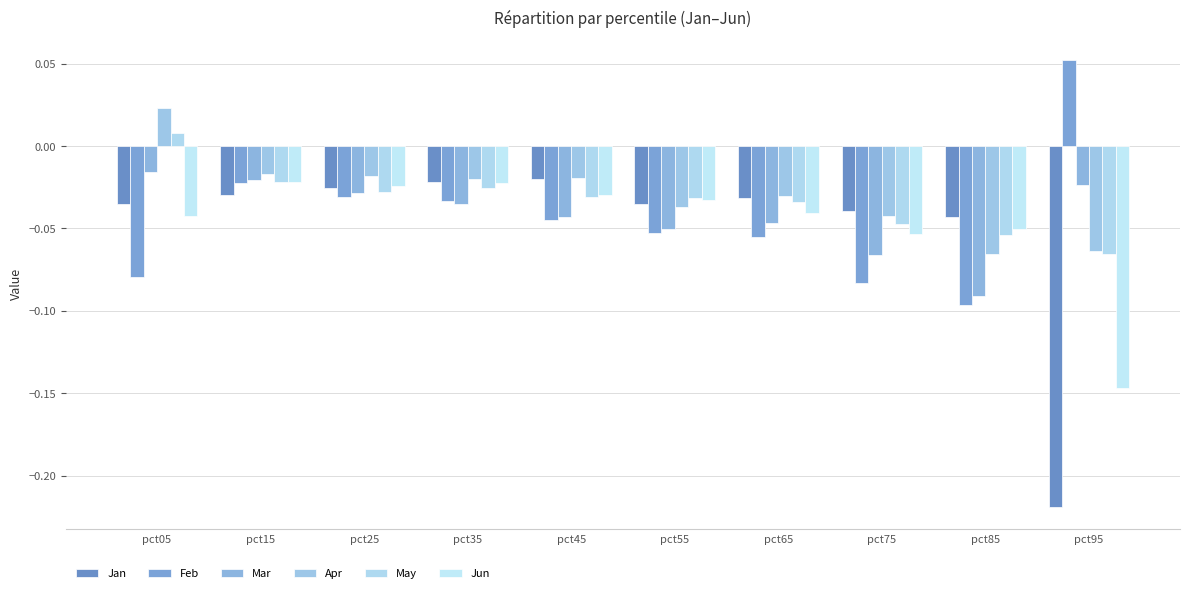

What are all the series names shown in the legend?

Jan, Feb, Mar, Apr, May, Jun